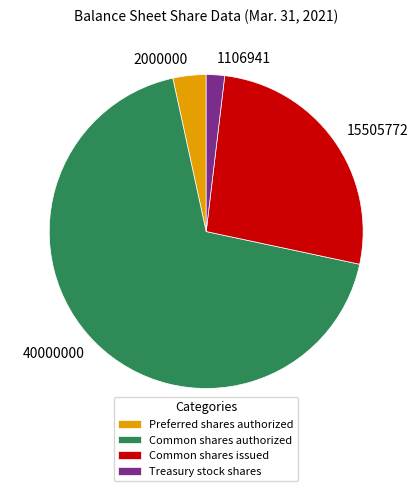

Approximately how many times larger is the value at Common shares issued compared to Preferred shares authorized?

7.8